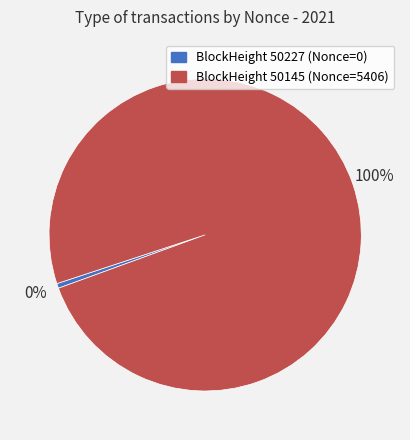

Is there a majority slice in this chart?

Yes